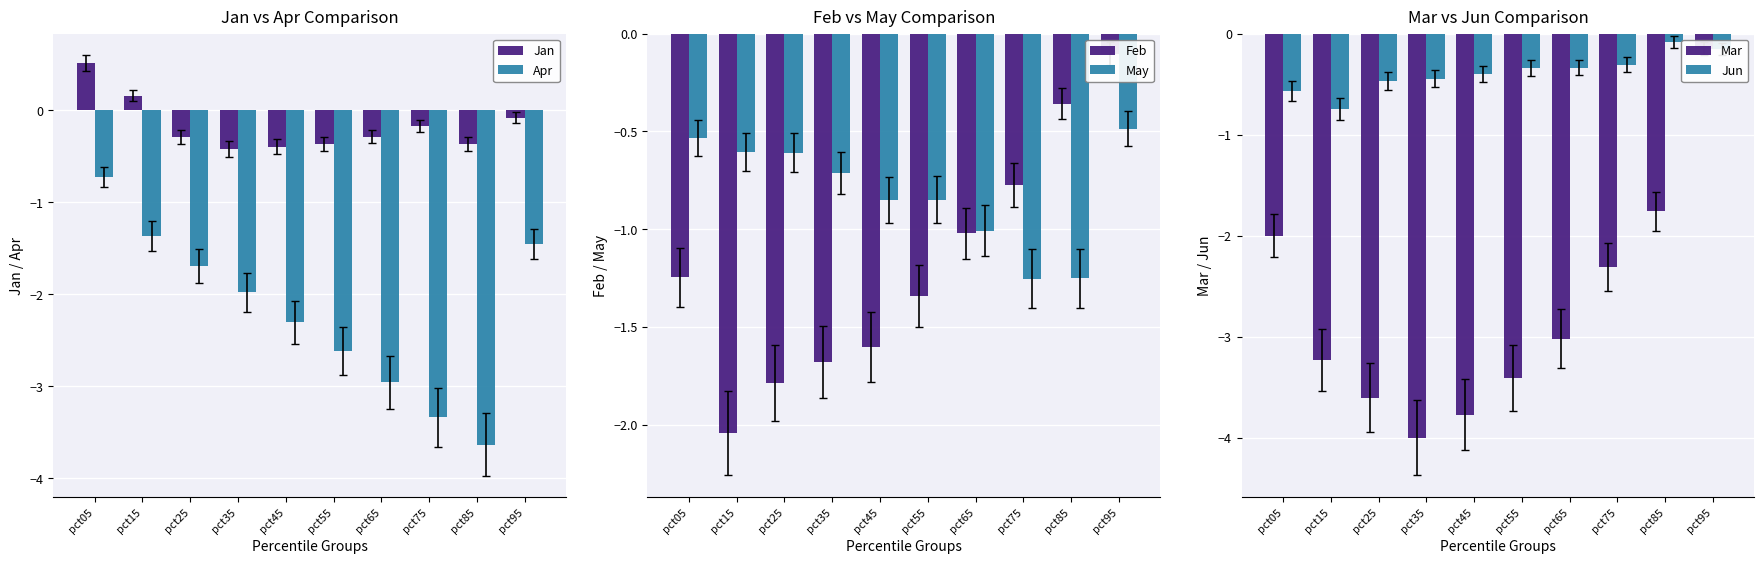

What is the minimum value for Jun?

-0.7